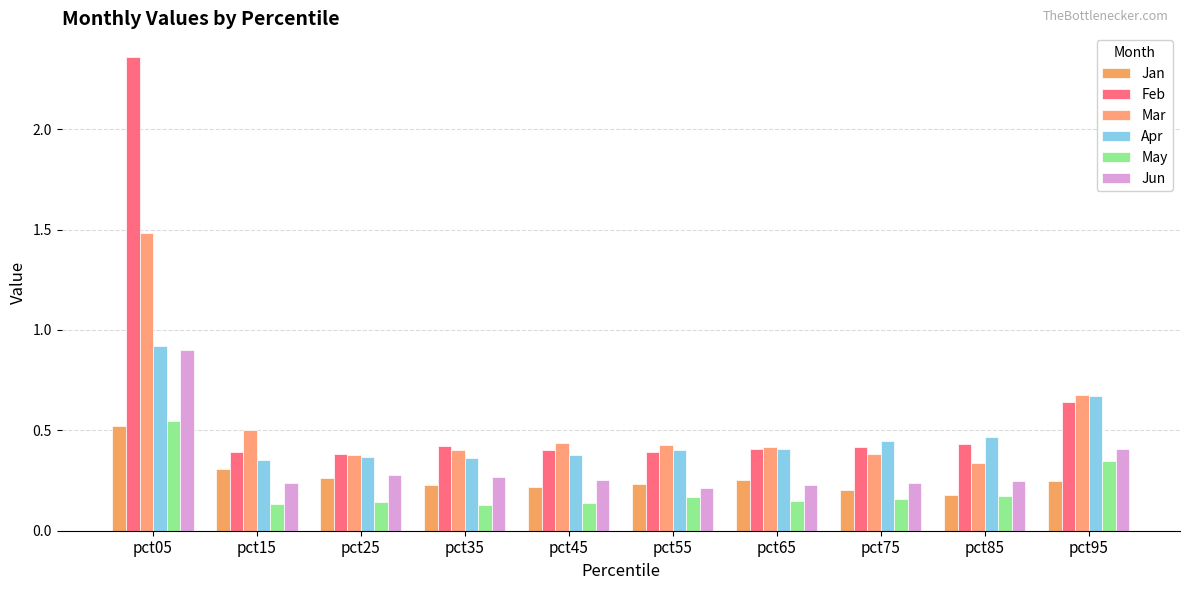

Count the number of categories in the chart.

10